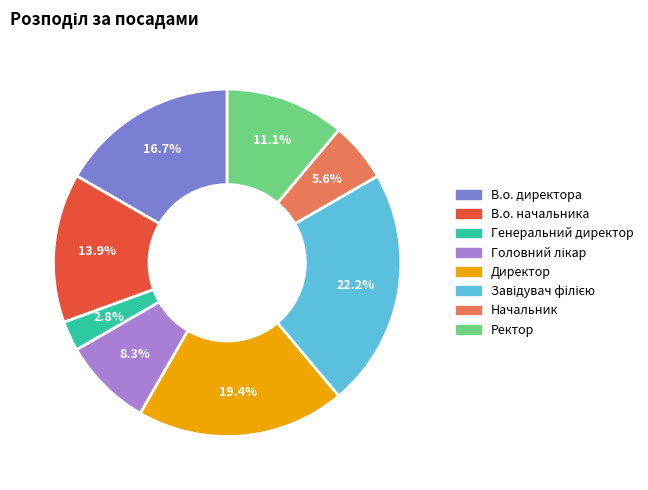

To the nearest percent, what percentage of the pie is В.о. начальника?

14%